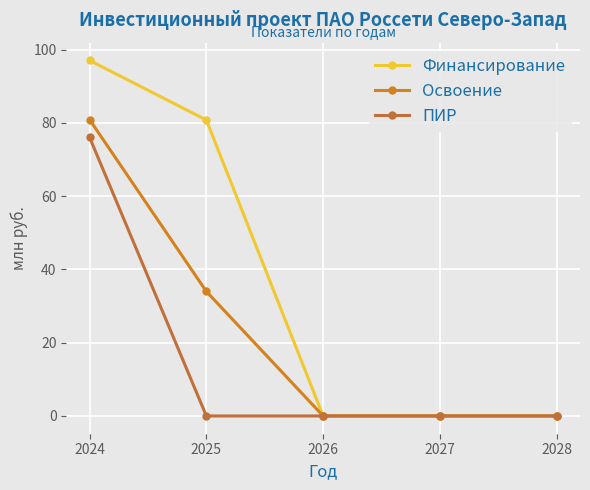

Is this an area chart (filled region under the line)?

No